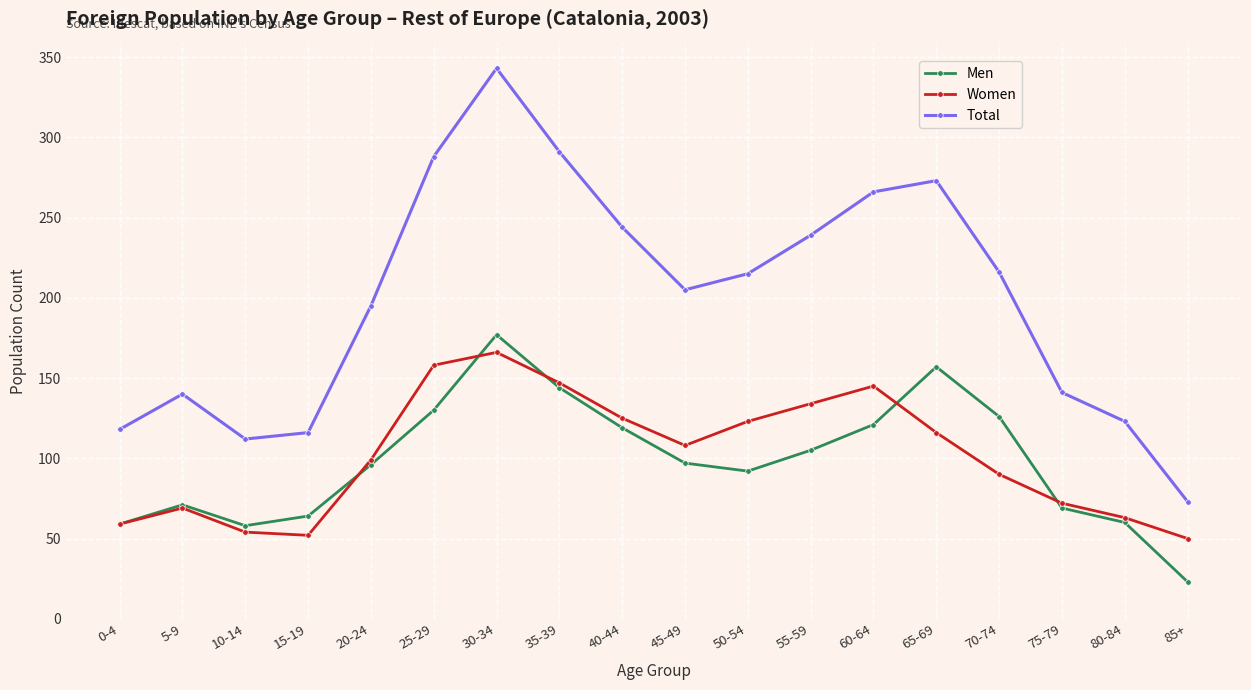

Which series has the widest spread of values?

Total